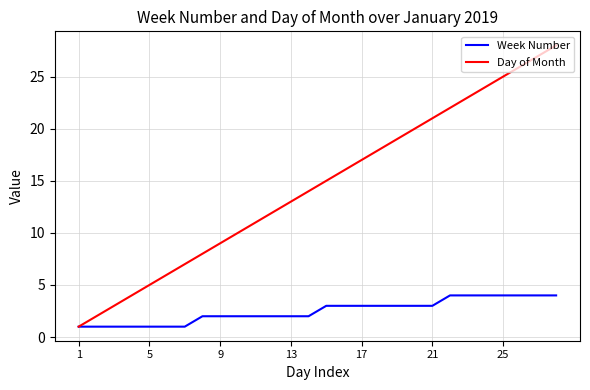

Which series has the largest total across all categories?

Day of Month